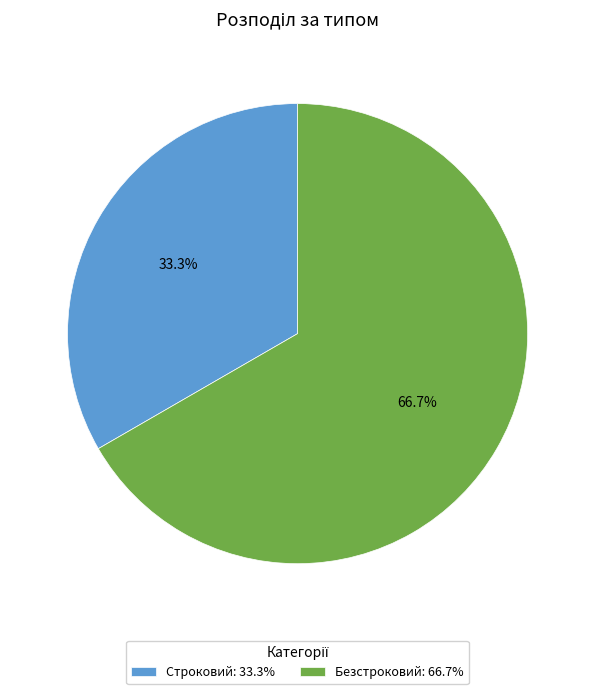

What percentage is the Строковий slice, to the nearest percent?

33%